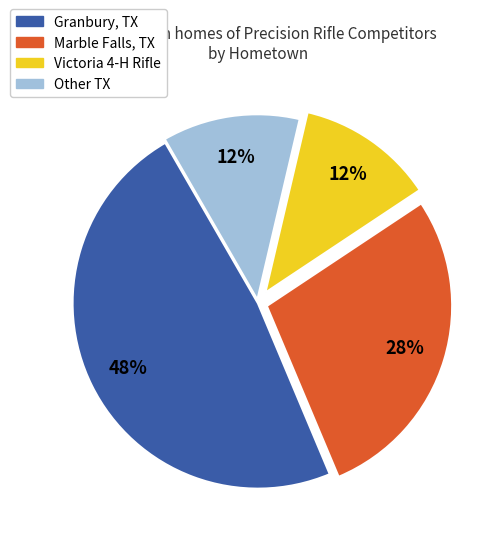

Do Marble Falls, TX and Victoria 4-H Rifle together represent more than half of the pie?

No